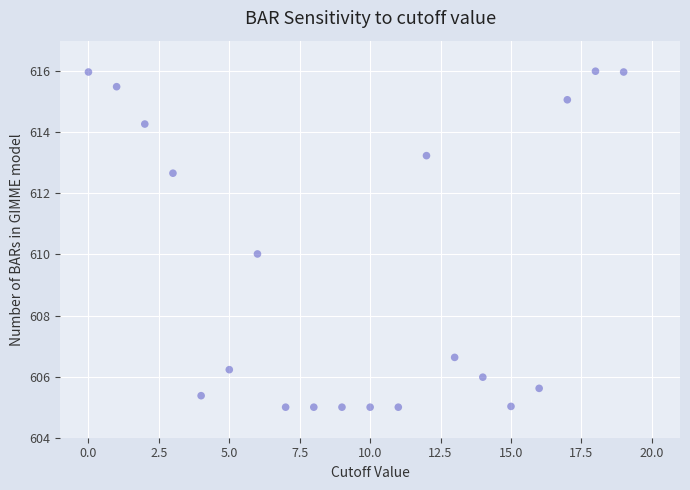

What is the range of Y values (max minus min)?

11.0